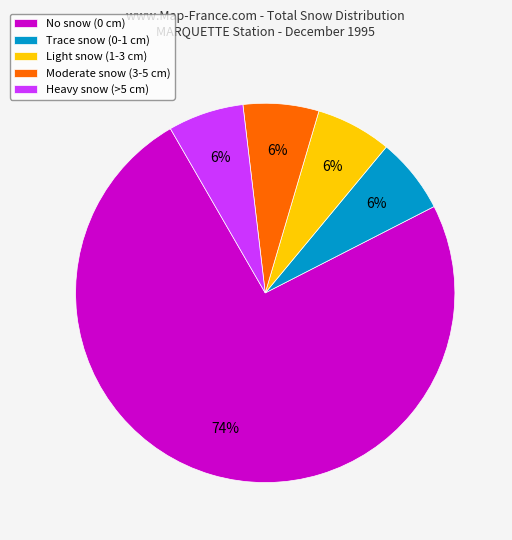

To the nearest percent, what portion does Trace snow (0-1 cm) represent?

6%